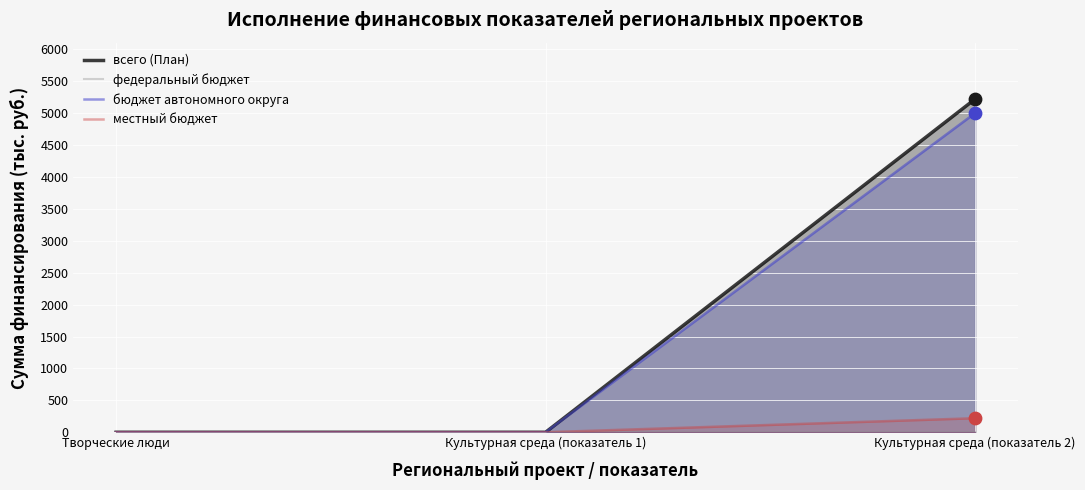

Is the value of бюджет автономного округа at Творческие люди greater than the value of местный бюджет at Культурная среда (показатель 2)?

No